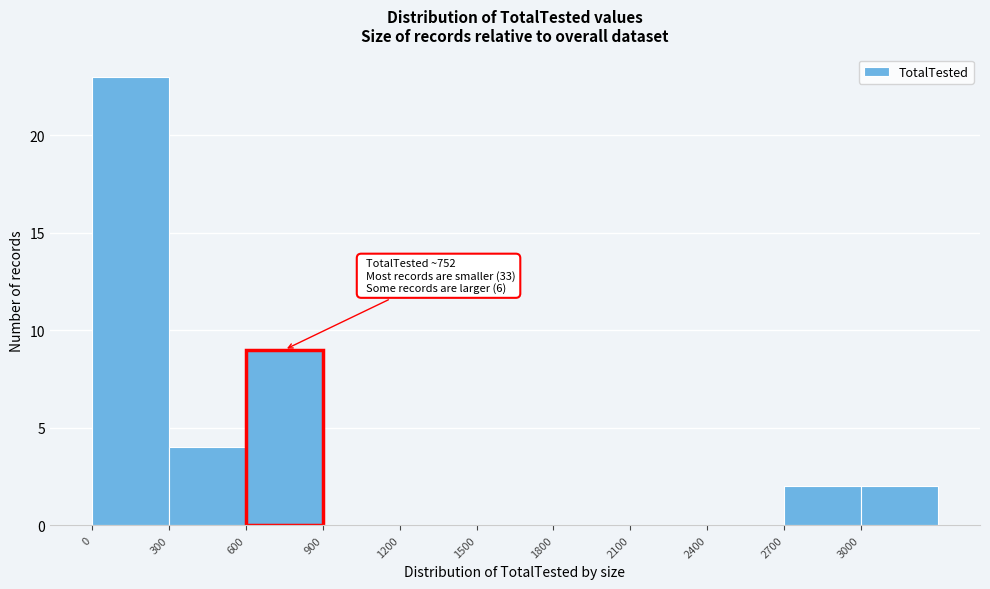

Over which range of the x-axis is the bar tallest?

0 to 300